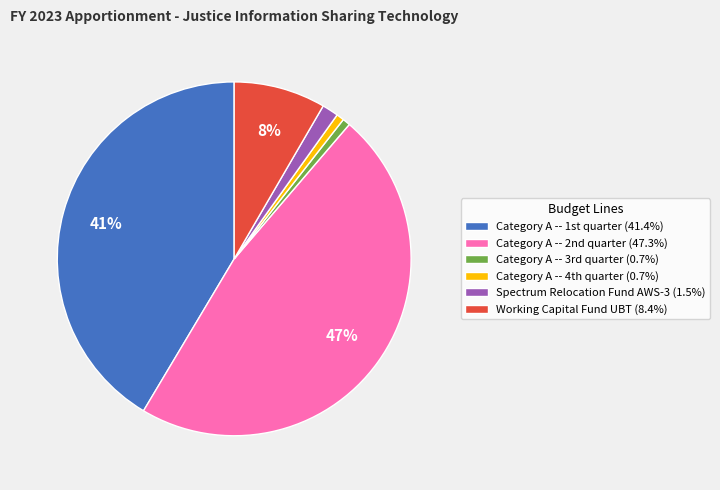

To the nearest percent, what is the average slice percentage?

17%